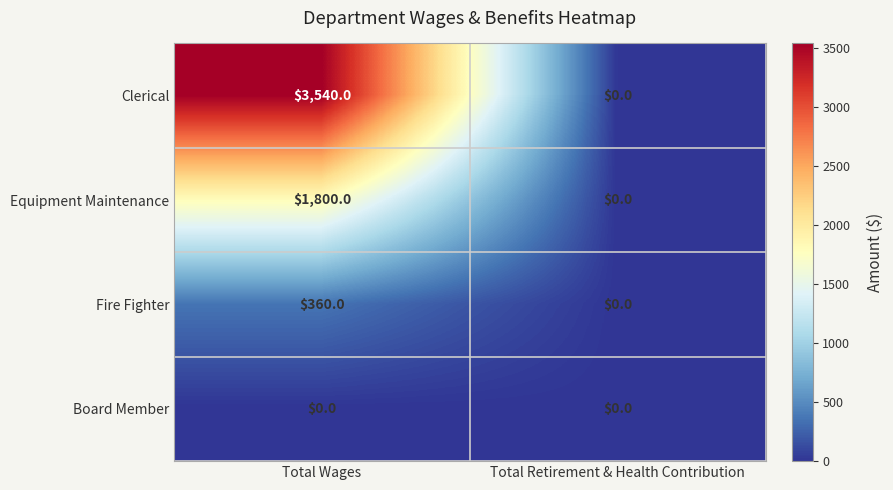

What is the total value across all series at Total Wages?

5700